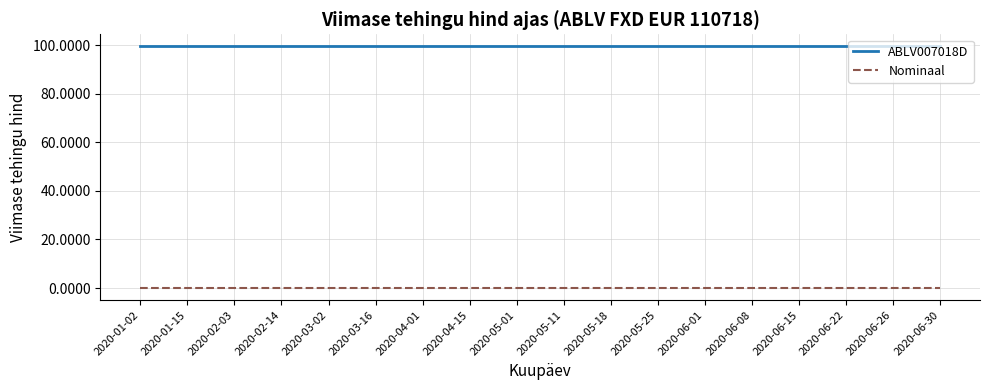

What is the maximum value for ABLV007018D?

99.4